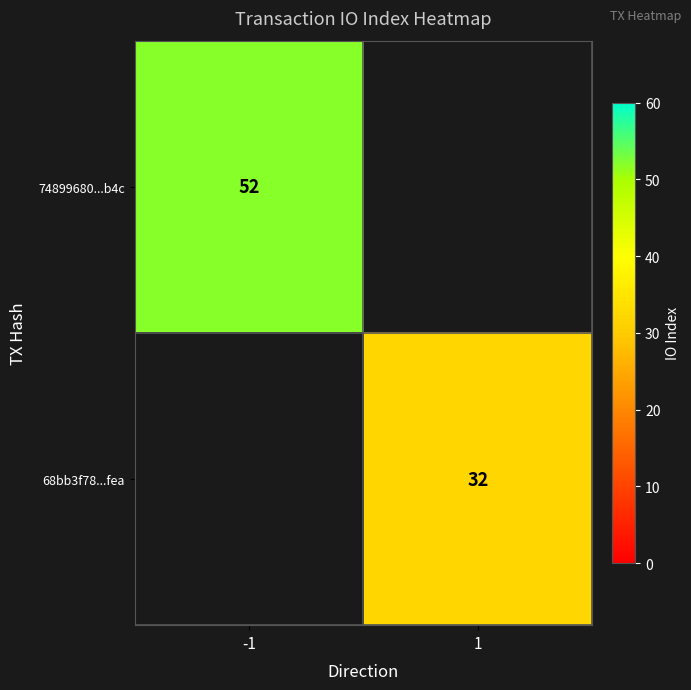

Count the number of data series in this chart.

2